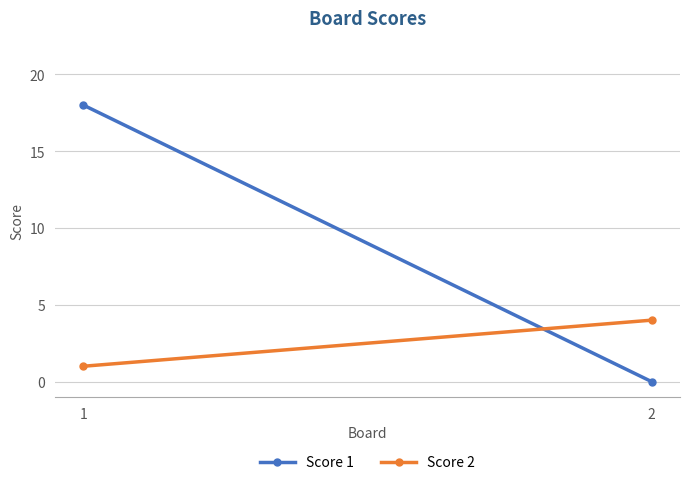

How many lines are shown in the chart?

2